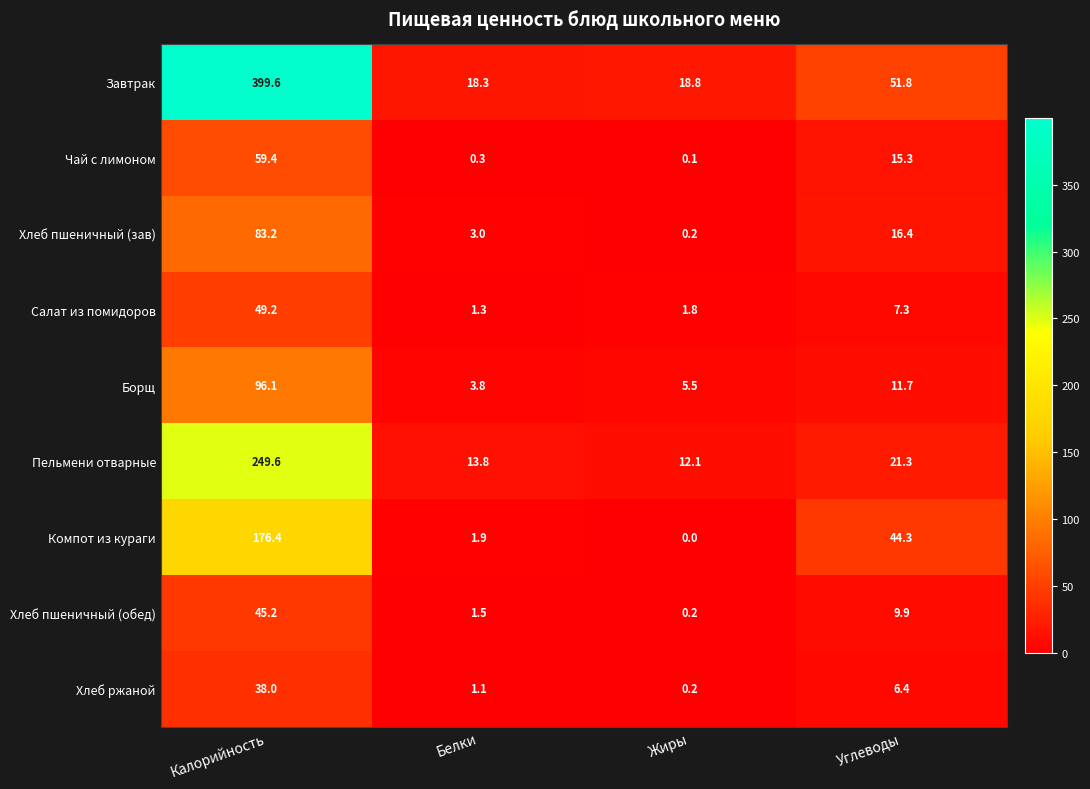

The Пельмени отварные series shows 6.5 at Белки. True or false?

False